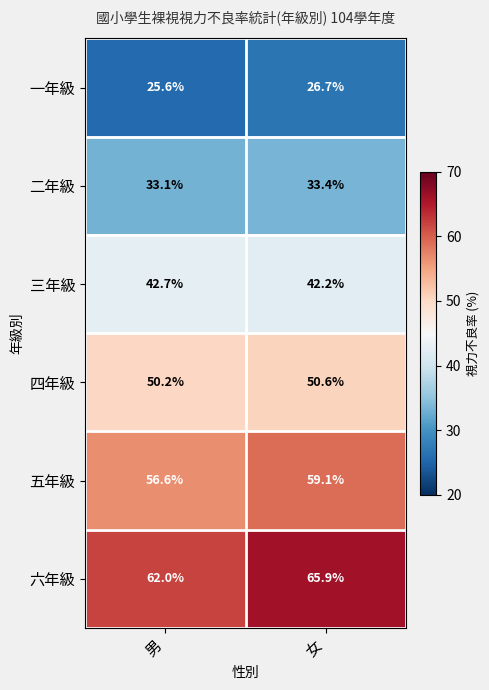

List the series in order of their peak value, highest first.

六年級, 五年級, 四年級, 三年級, 二年級, 一年級